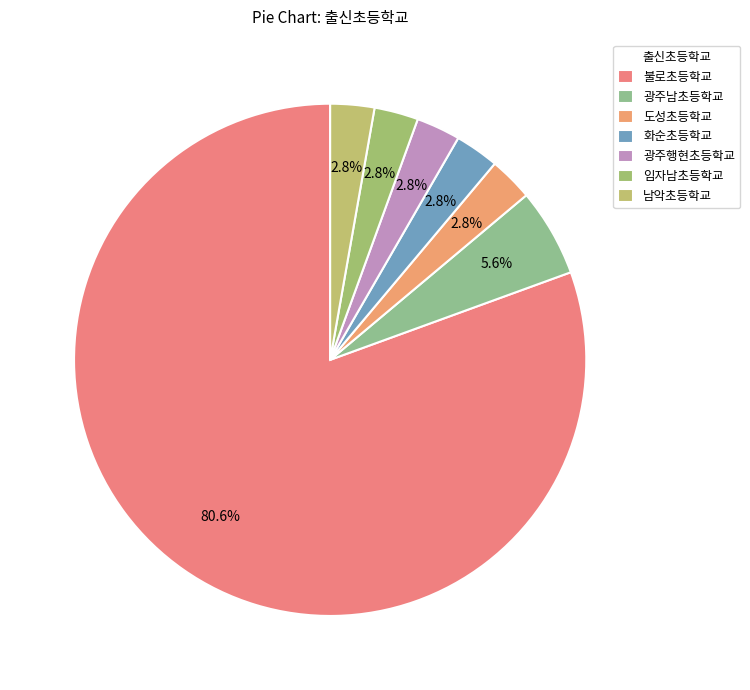

Between 임자남초등학교 and 남악초등학교, which is larger?

임자남초등학교